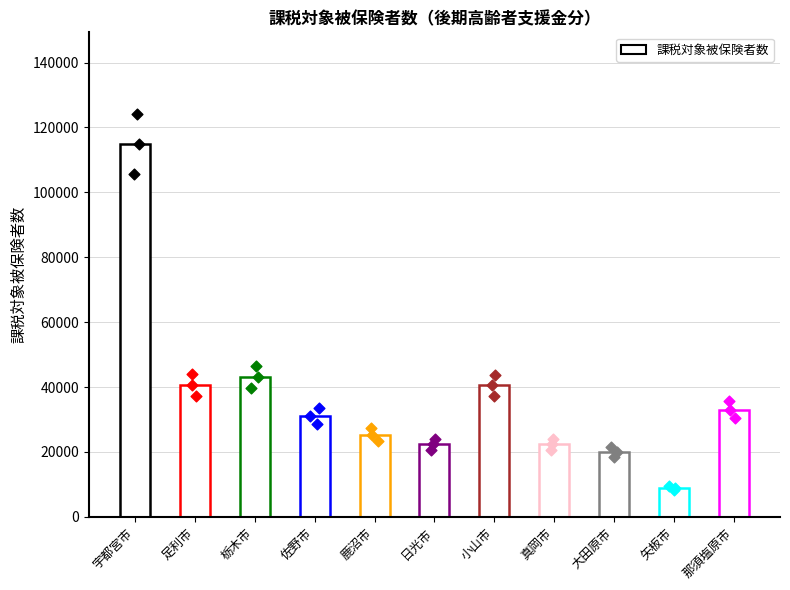

Which has a higher value, 真岡市 or 那須塩原市?

那須塩原市